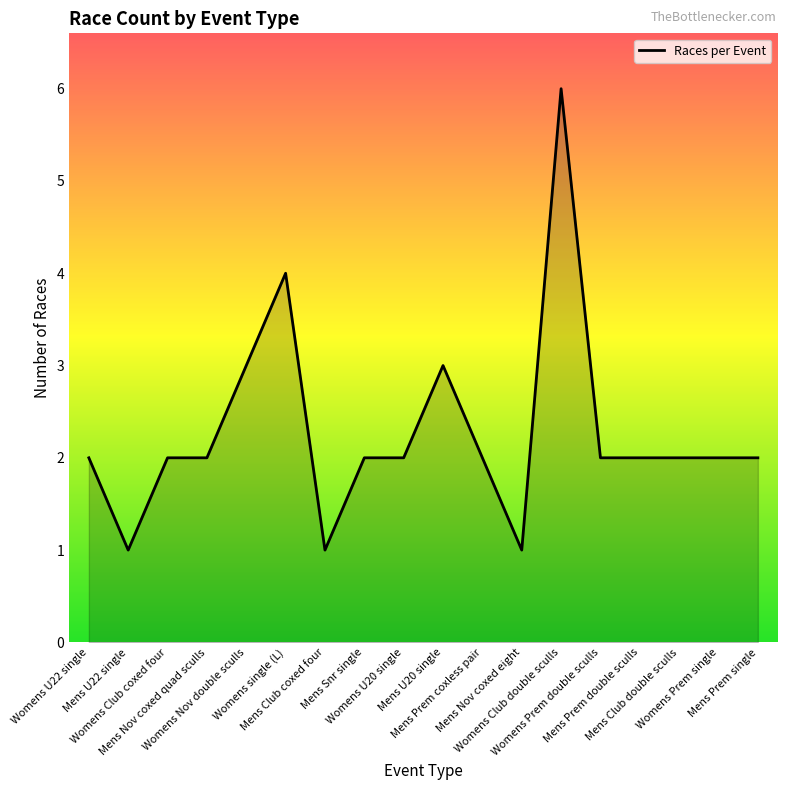

What is the difference between the maximum and minimum values?

5